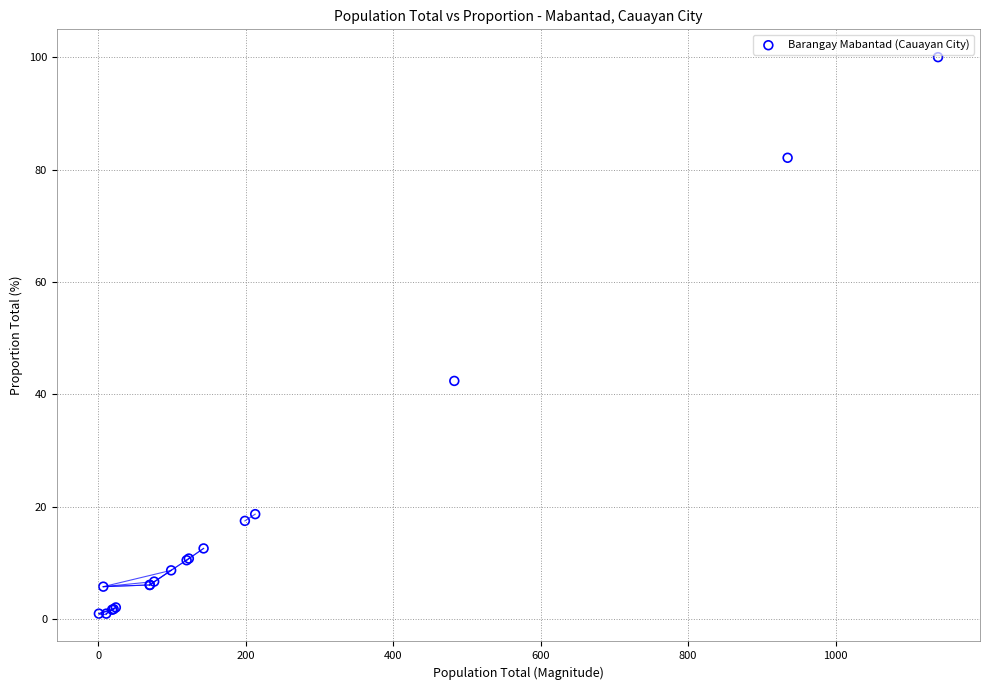

What Y value in the scatter plot is closest to 50?

42.4